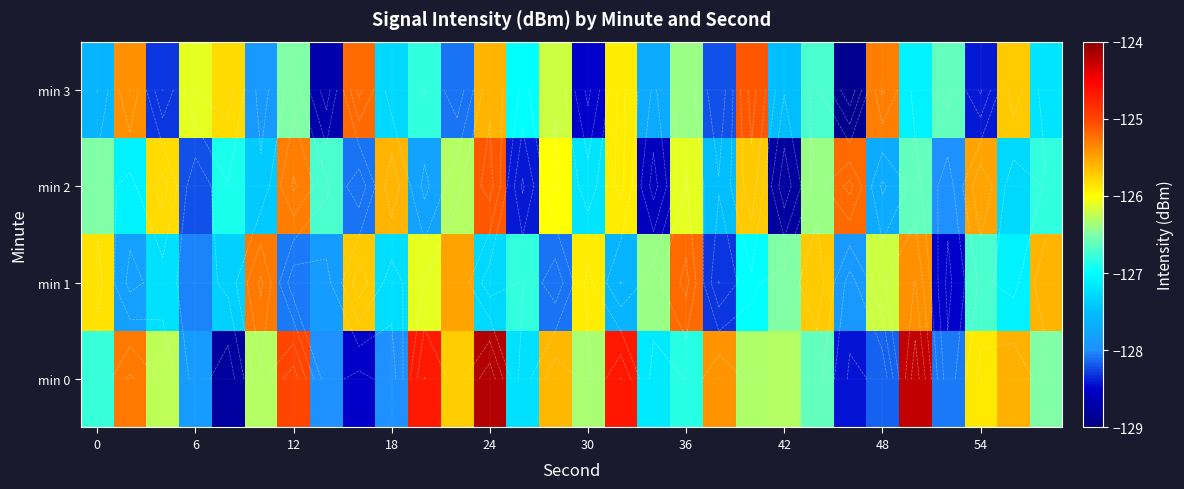

What is the average value of the min 2 series?

-126.8